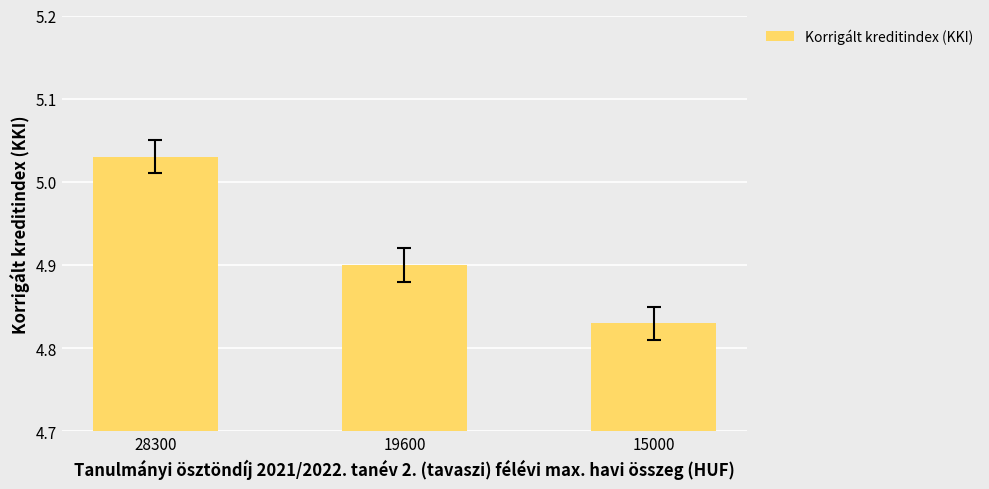

What is the value of the 2nd bar from the left?

4.9